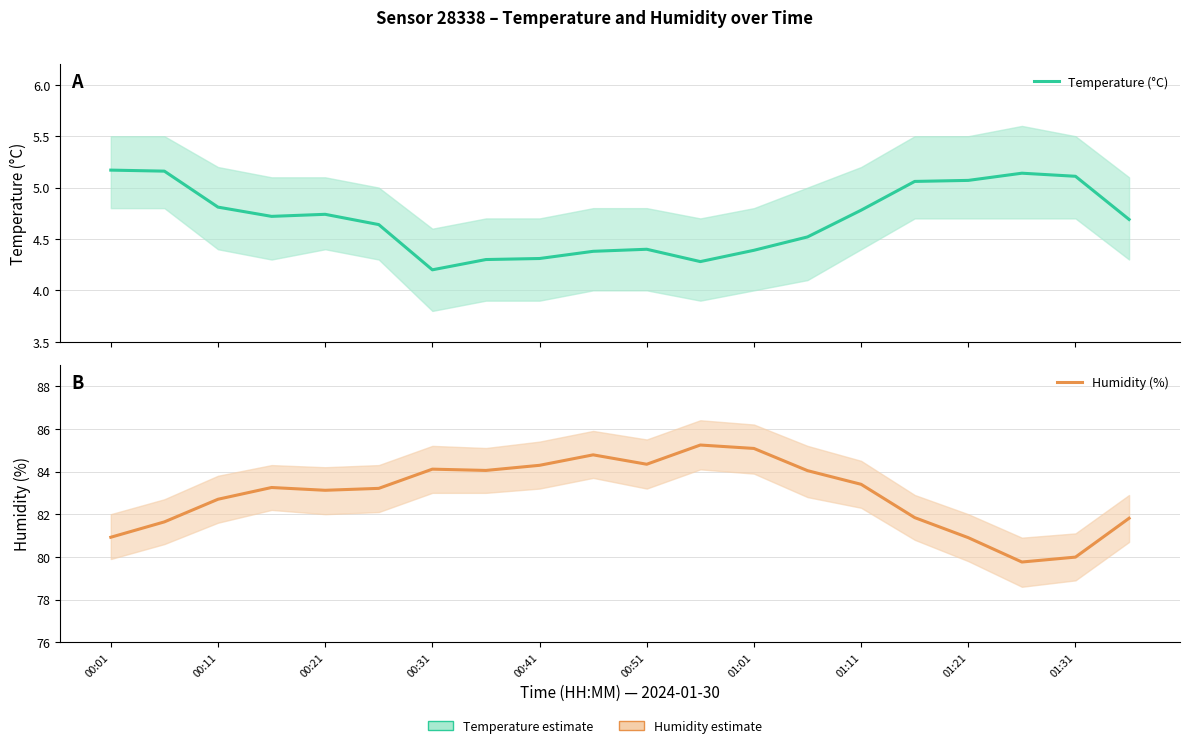

Is the value of Temperature (°C) at 00:51 greater than the value of Humidity (%) at 16?

No